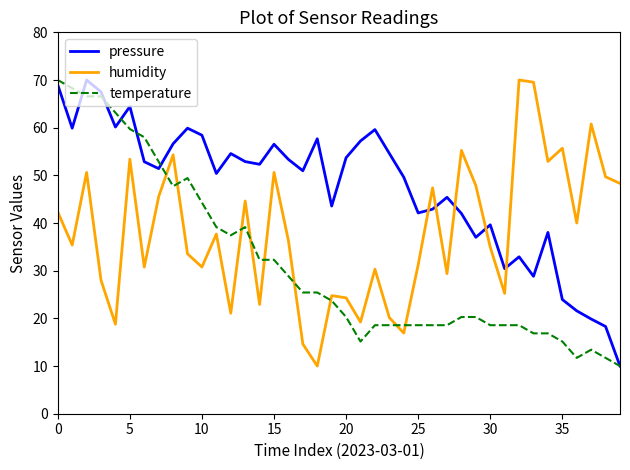

Which series has the largest total across all categories?

pressure